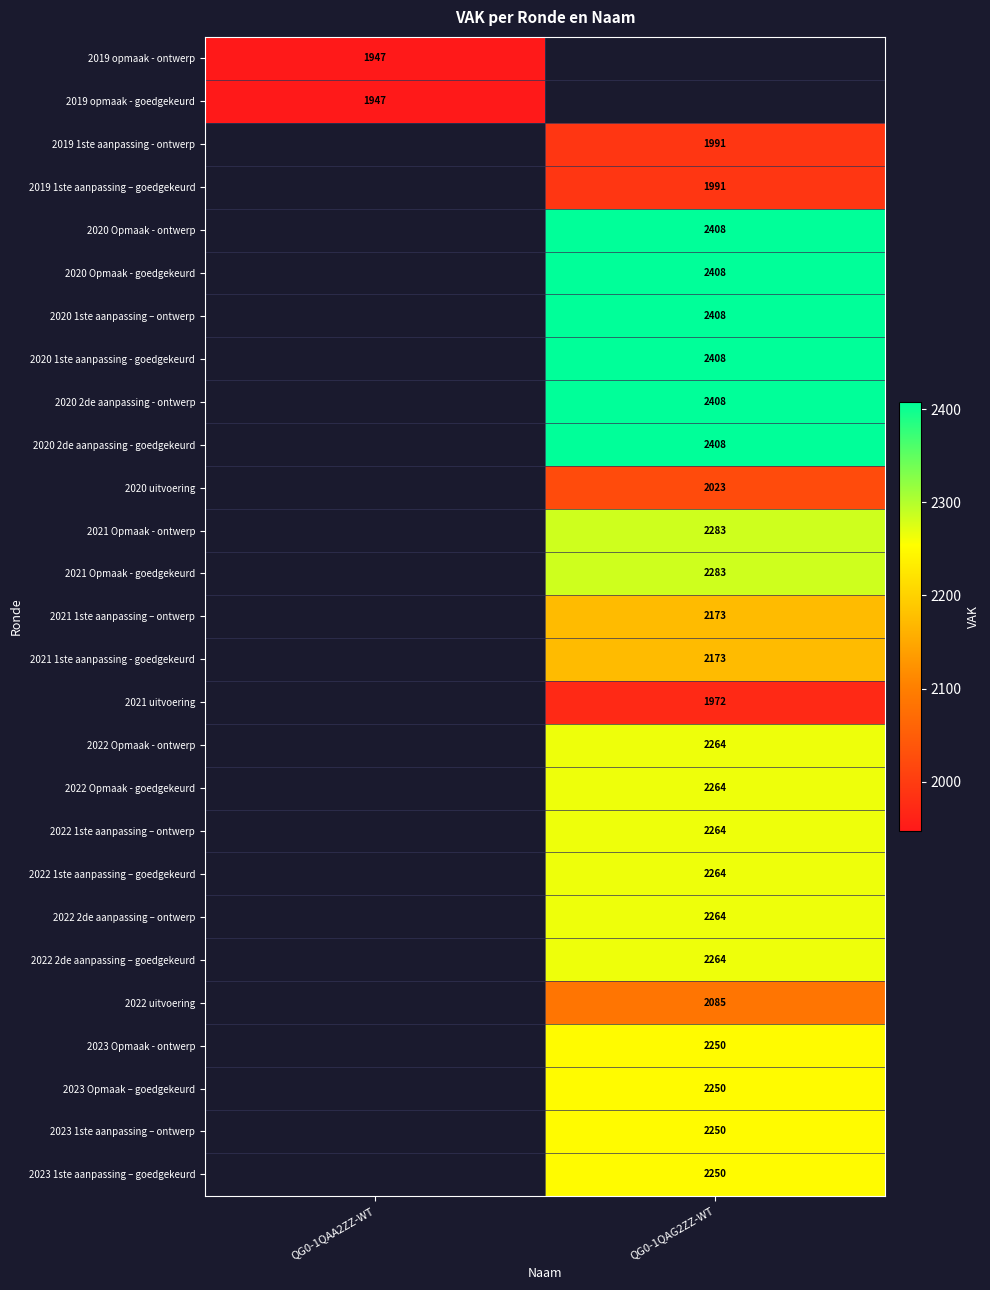

Between QG0-1QAA2ZZ-WT and QG0-1QAG2ZZ-WT, which is larger?

QG0-1QAG2ZZ-WT